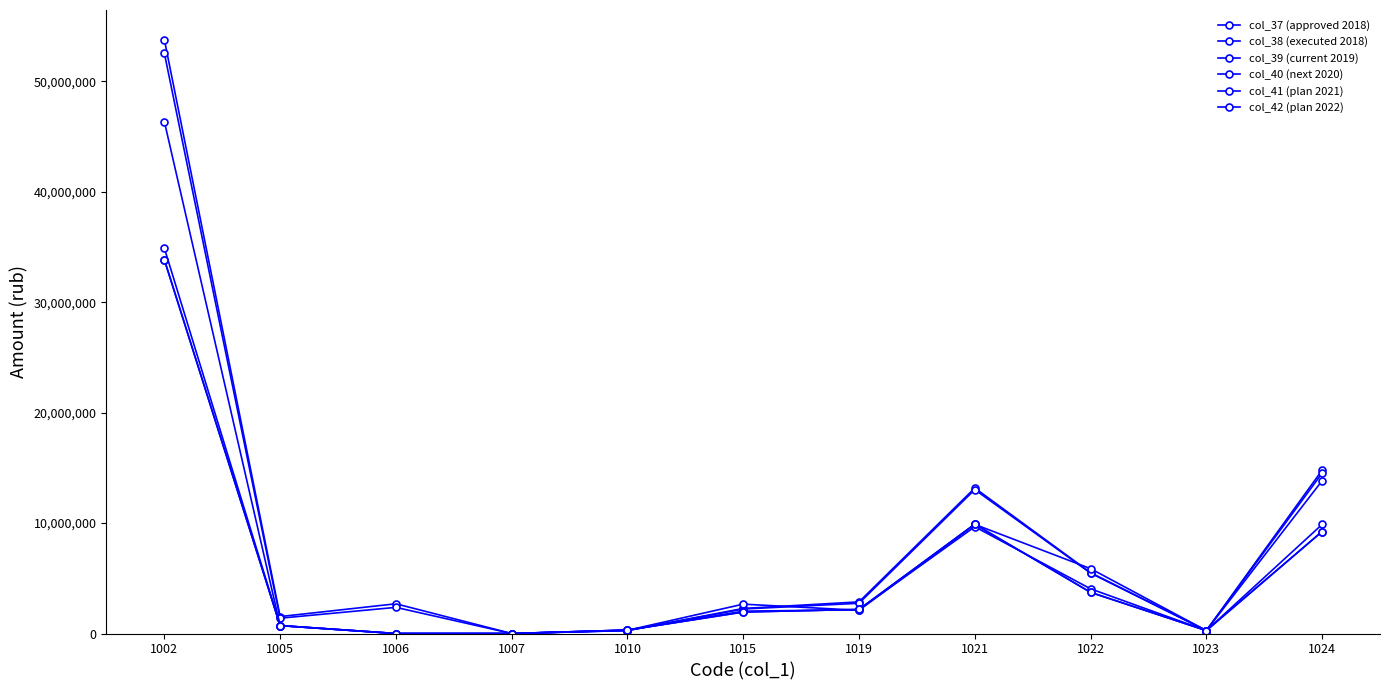

What is the sum of all col_42 (plan 2022) values?

62139263.0